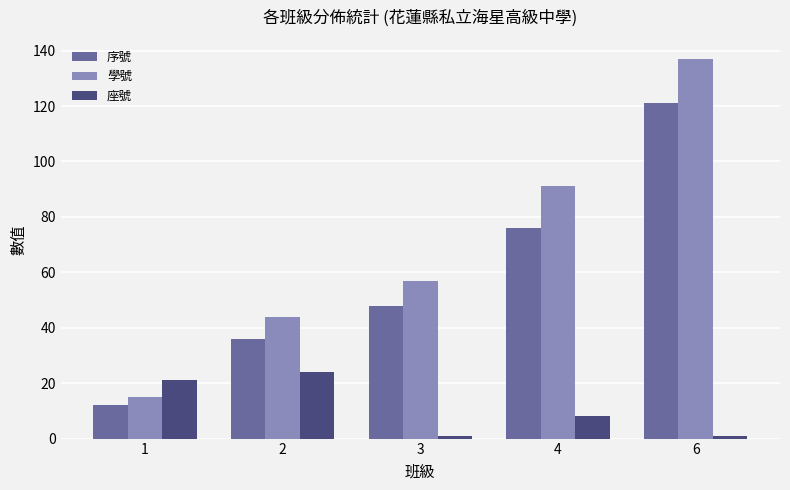

At which label is 序號 closest to 66?

4